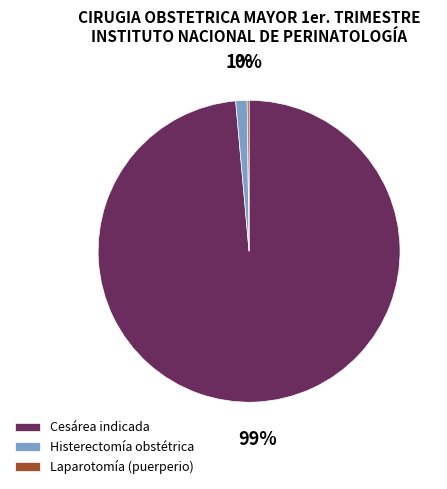

Does any single category account for the majority?

Yes